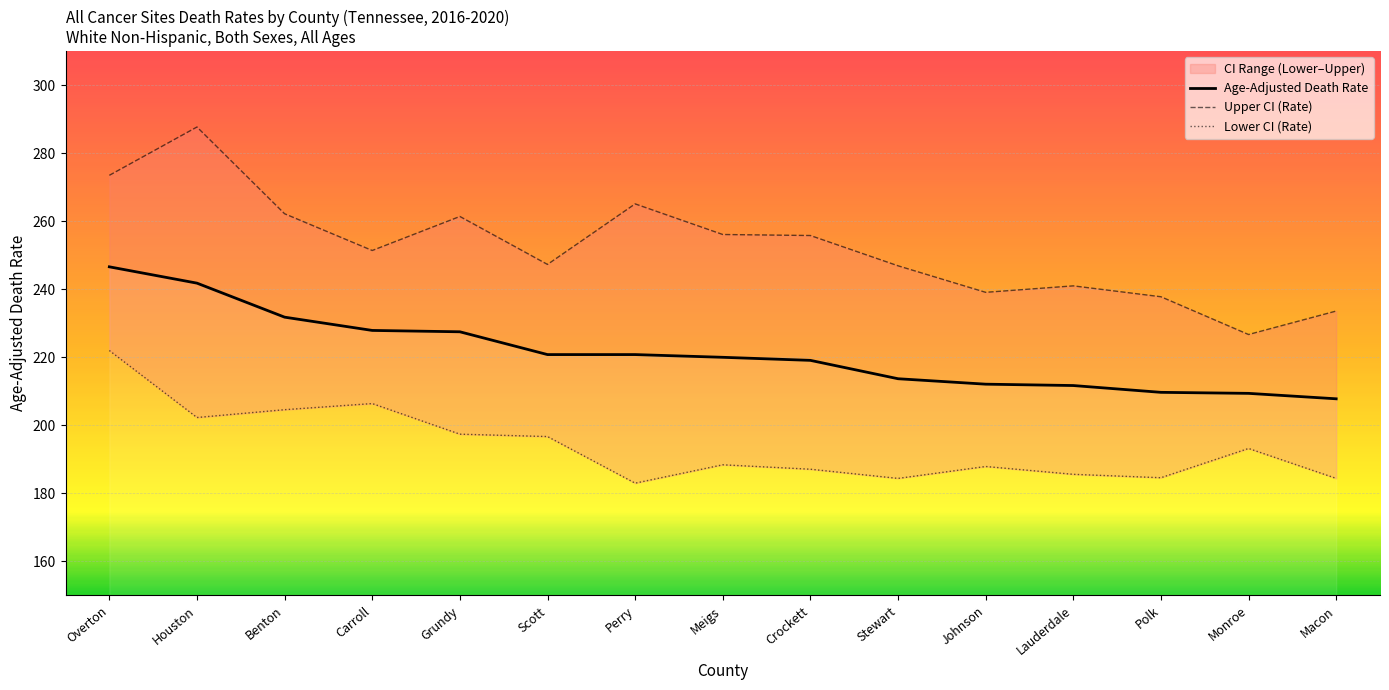

What is the maximum value for Upper CI (Rate)?

287.7